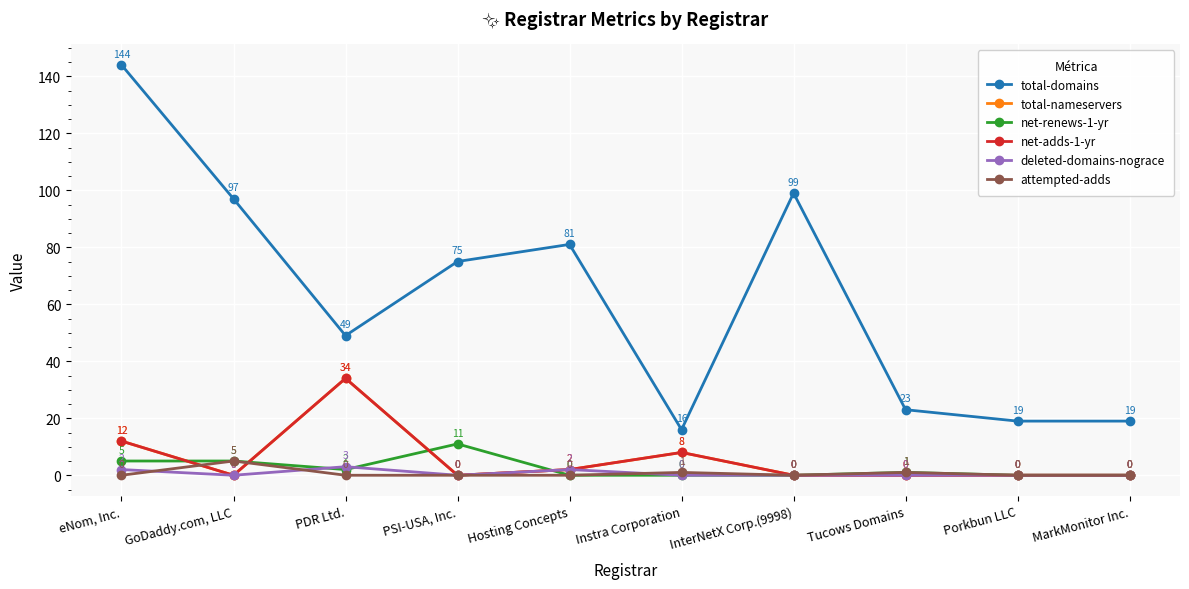

What is the difference between the second highest and minimum values in the attempted-adds series?

1